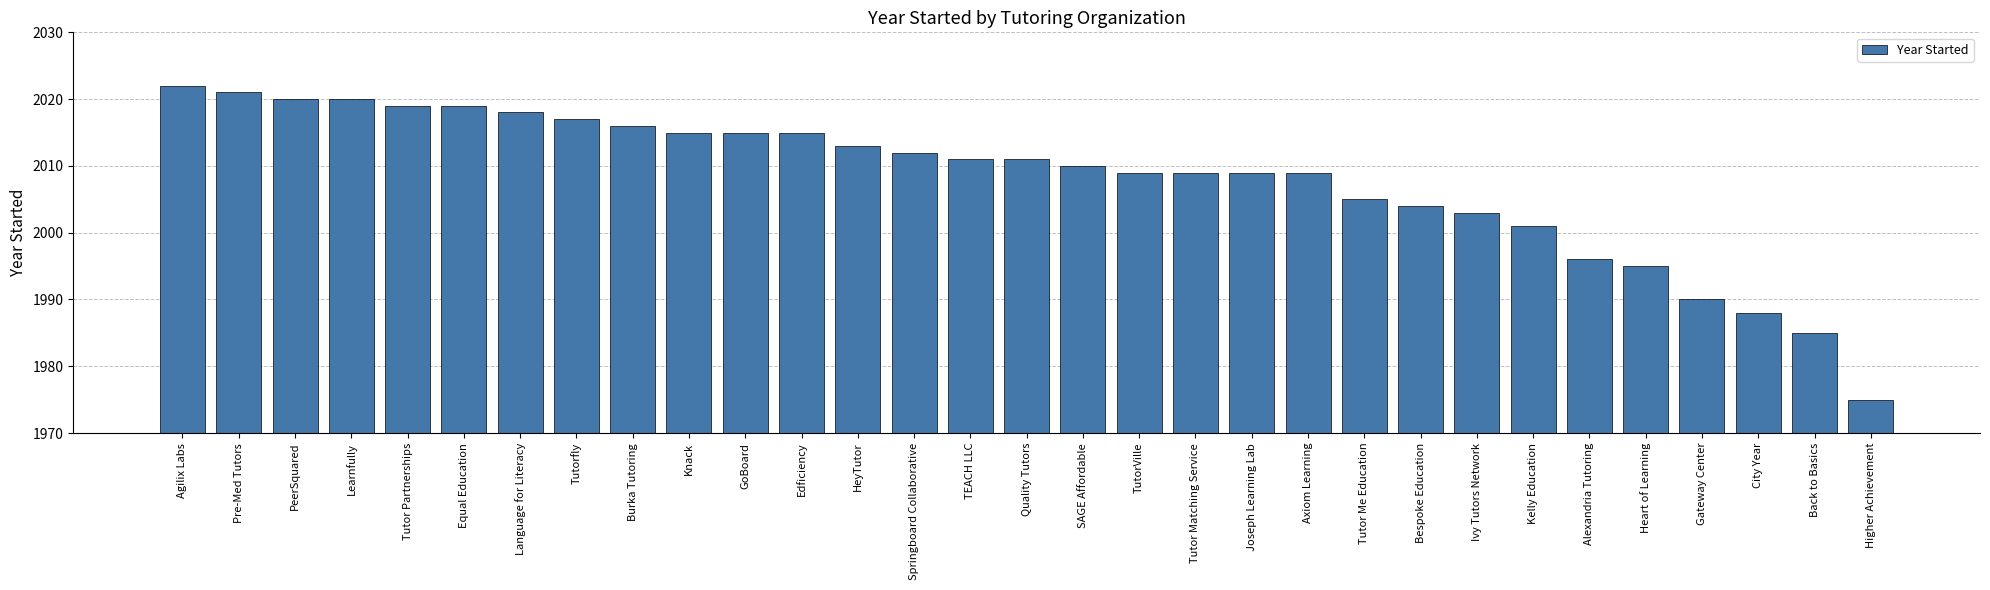

Reading left to right, extract all data points from this chart.

Agilix Labs=2022	Pre-Med Tutors=2021	PeerSquared=2020	Learnfully=2020	Tutor Partnerships=2019	Equal Education=2019	Language for Literacy=2018	Tutorfly=2017	Burka Tutoring=2016	Knack=2015	GoBoard=2015	Edficiency=2015	HeyTutor=2013	Springboard Collaborative=2012	TEACH LLC=2011	Quality Tutors=2011	SAGE Affordable=2010	TutorVille=2009	Tutor Matching Service=2009	Joseph Learning Lab=2009	Axiom Learning=2009	Tutor Me Education=2005	Bespoke Education=2004	Ivy Tutors Network=2003	Kelly Education=2001	Alexandria Tutoring=1996	Heart of Learning=1995	Gateway Center=1990	City Year=1988	Back to Basics=1985	Higher Achievement=1975